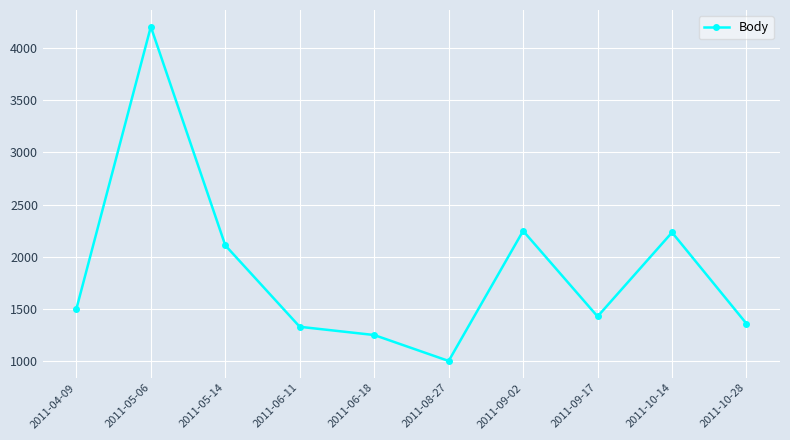

The value at 2011-06-11 is 524. True or false?

False